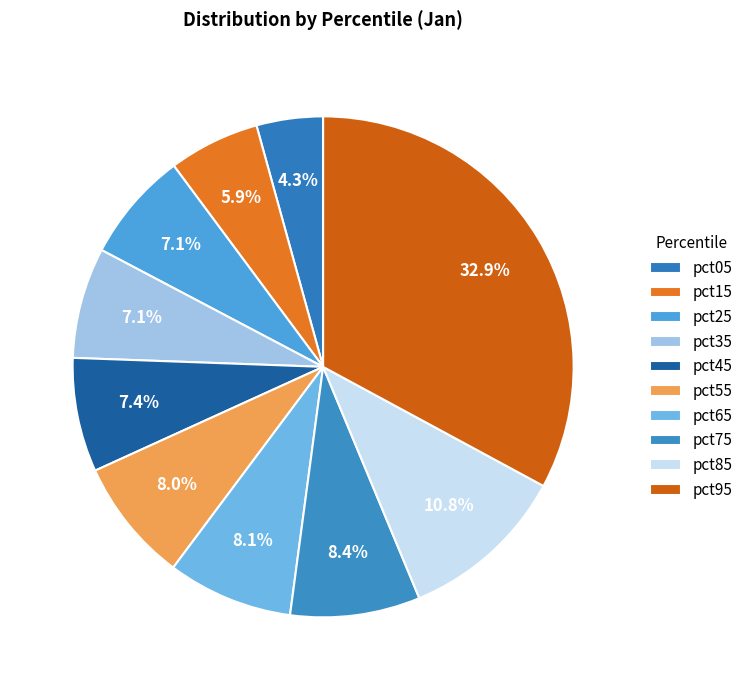

The pct65 slice represents 8% of the pie. True or false?

True